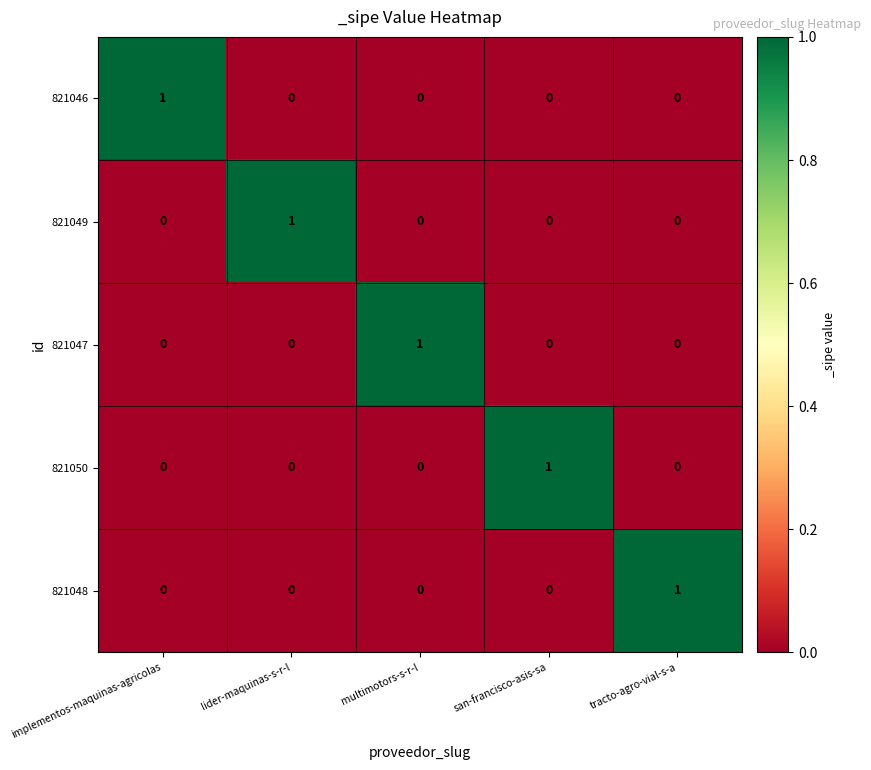

At how many categories does at least one series exceed 0?

5